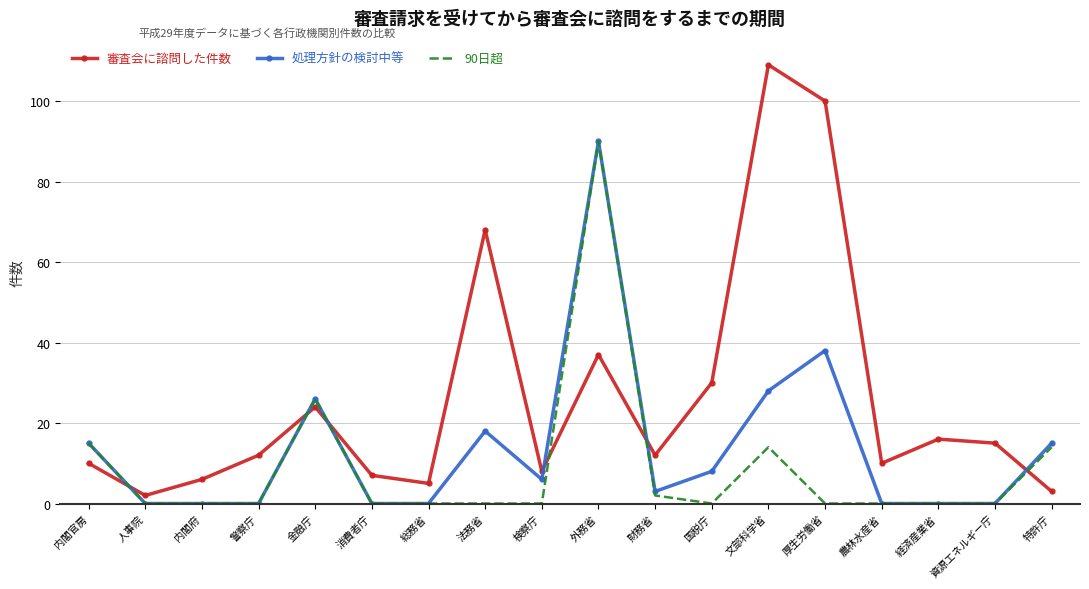

Is it true that 処理方針の検討中等 equals 42 at 農林水産省?

False